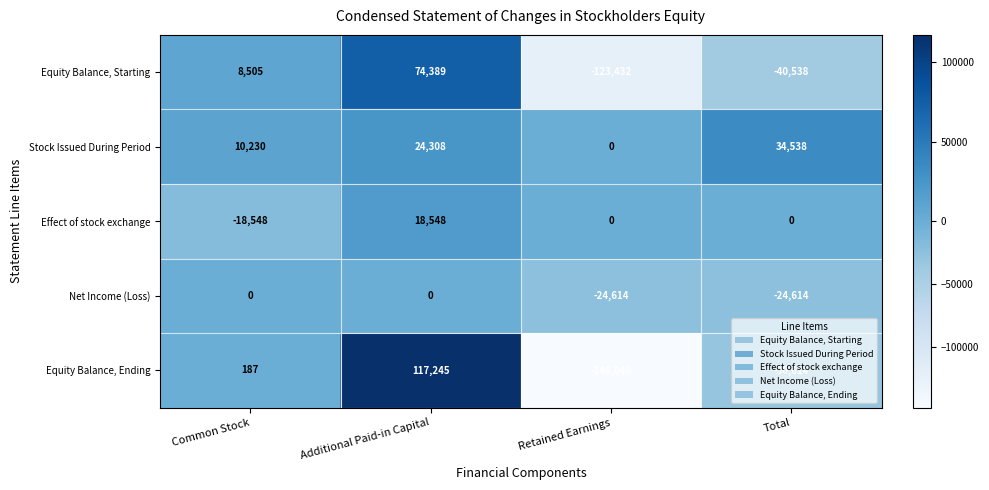

What is the difference between the row_4 values at Additional Paid-in Capital and Total?

147859